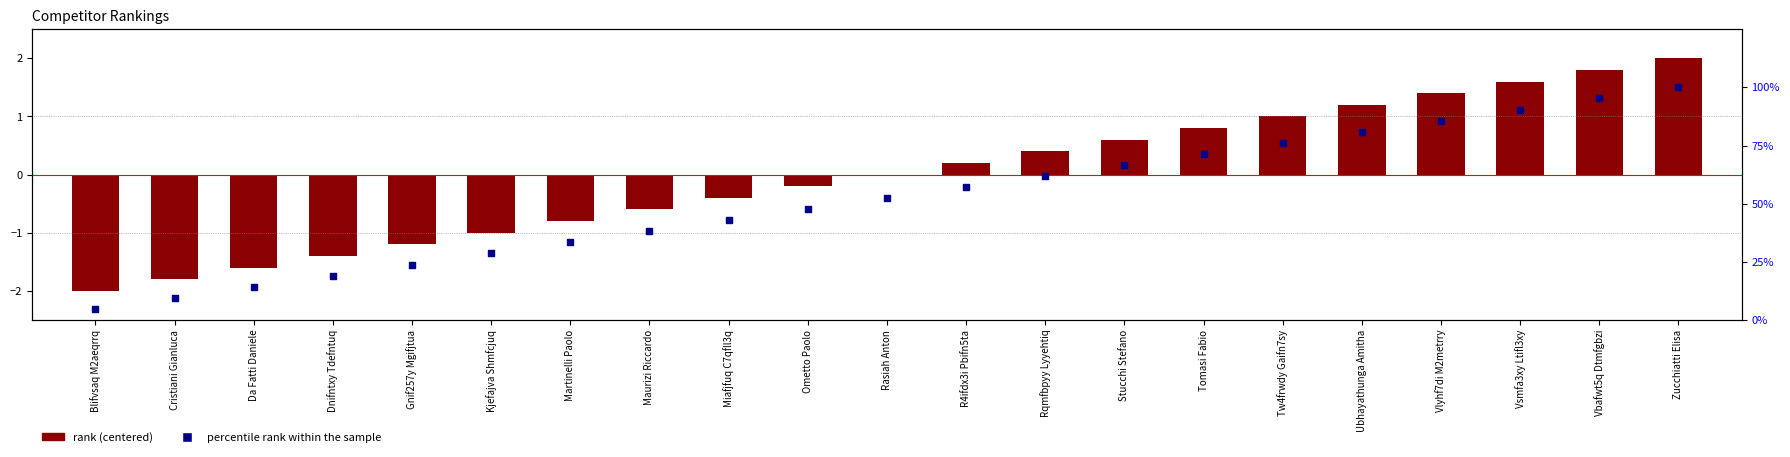

Is the value of percentile rank within the sample at Dnifntxy Tdefntuq greater than the value of # at Rasiah Anton?

Yes